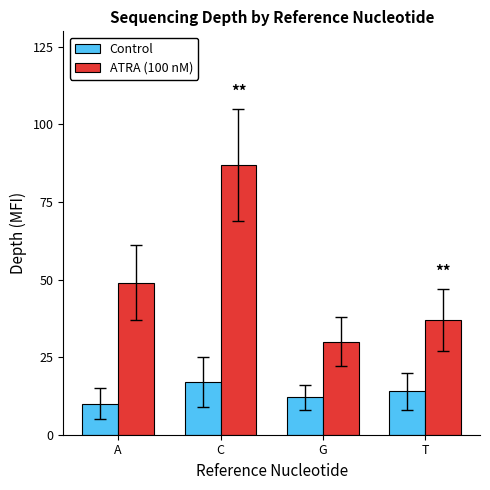

Is it true that Control equals 25 at C?

False